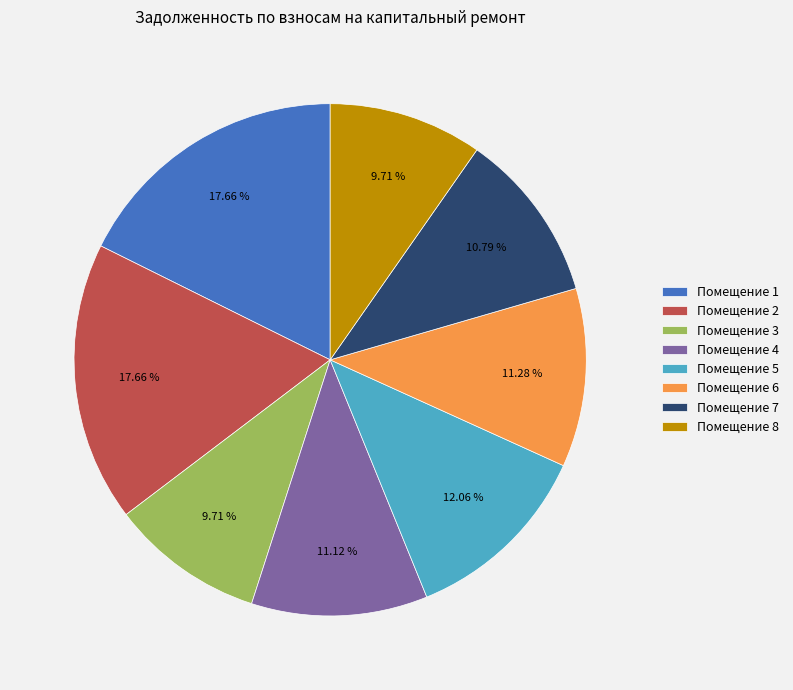

What is the ratio of the value at Помещение 8 to the value at Помещение 3?

1.0